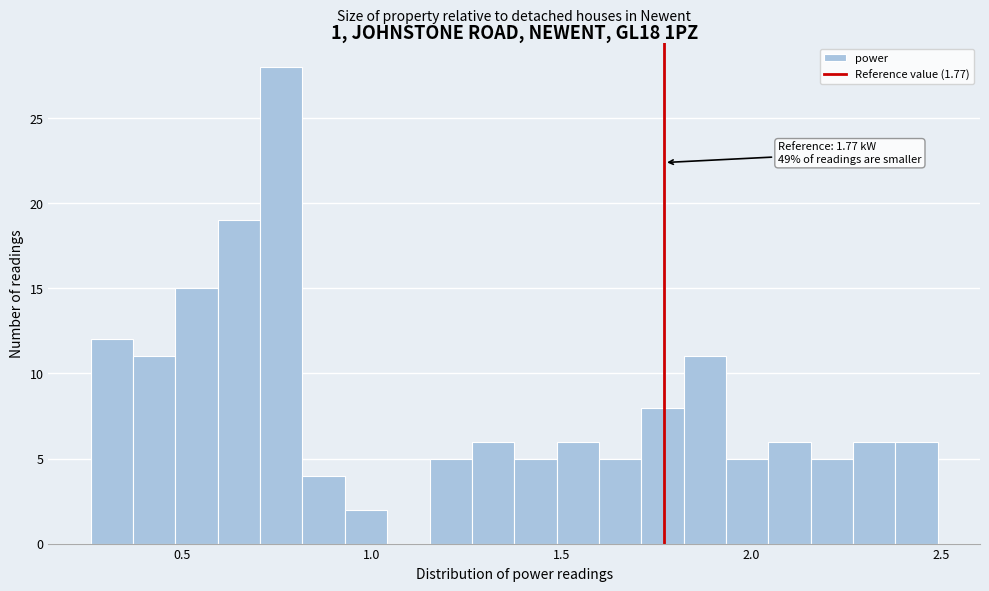

Read against the x-axis, roughly where is the centre of the tallest bar?

0.75